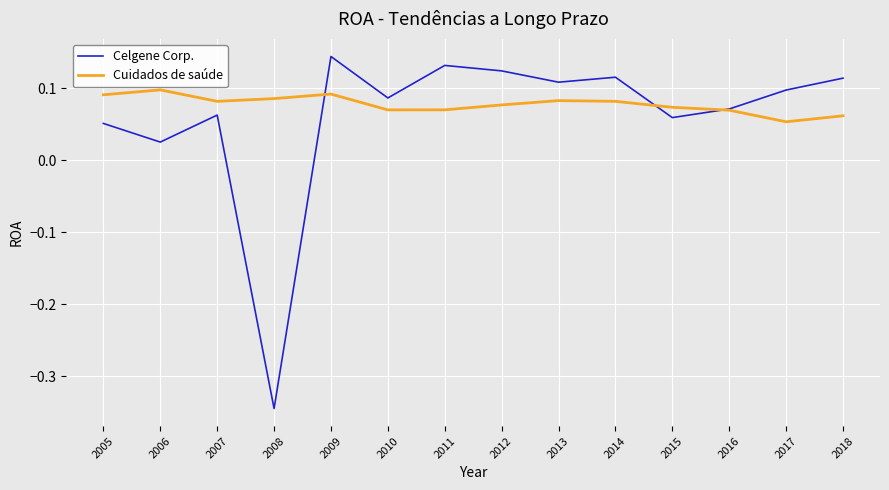

How many lines are shown in the chart?

2